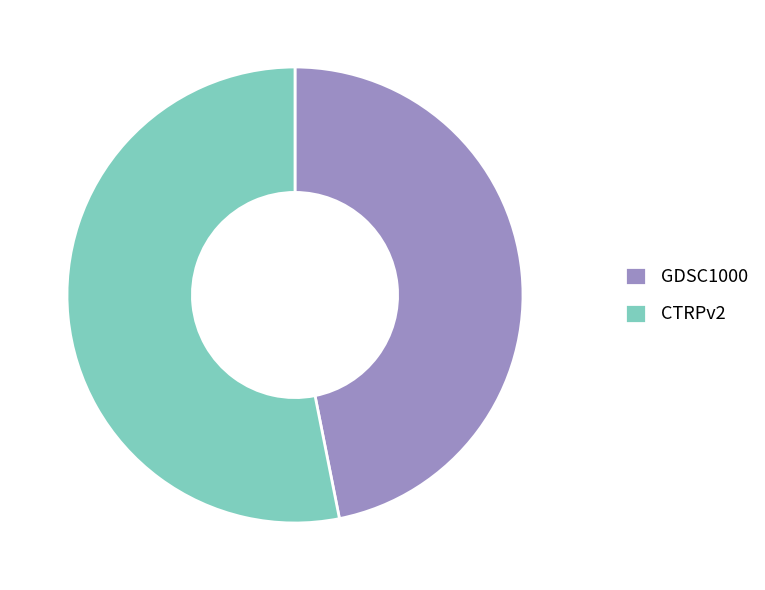

Is it true that GDSC1000 is 36% of the pie?

False